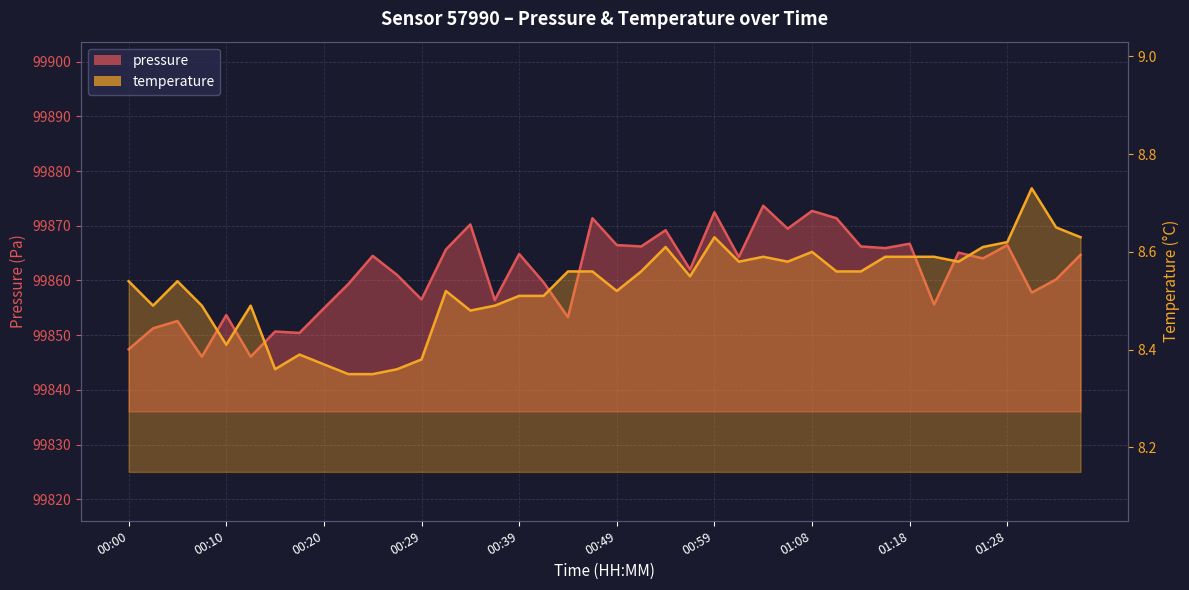

Reading left to right, list all the values displayed in this chart.

pressure: 99847.4	99851.2	99852.6	99846.1	99853.7	99846.1	99850.7	99850.4	99854.9	99859.3	99864.5	99861.0	99856.5	99865.7	99870.2	99856.4	99864.8	99859.7	99853.3	99871.4	99866.5	99866.2	99869.2	99862.0	99872.5	99864.3	99873.7	99869.5	99872.7	99871.4	99866.2	99865.9	99866.7	99855.6	99865.1	99864.0	99866.5	99857.8	99860.2	99864.7
temperature: 8.5	8.5	8.5	8.5	8.4	8.5	8.4	8.4	8.4	8.3	8.3	8.4	8.4	8.5	8.5	8.5	8.5	8.5	8.6	8.6	8.5	8.6	8.6	8.6	8.6	8.6	8.6	8.6	8.6	8.6	8.6	8.6	8.6	8.6	8.6	8.6	8.6	8.7	8.7	8.6